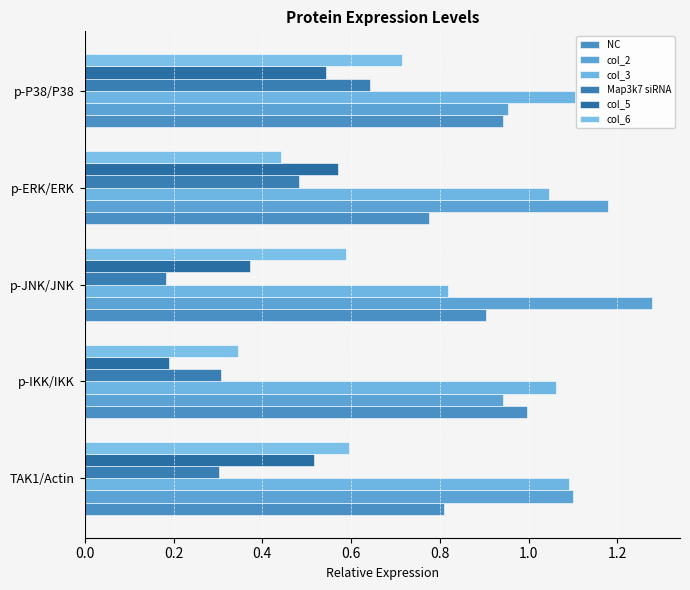

At which label is col_5 closest to 0?

p-IKK/IKK